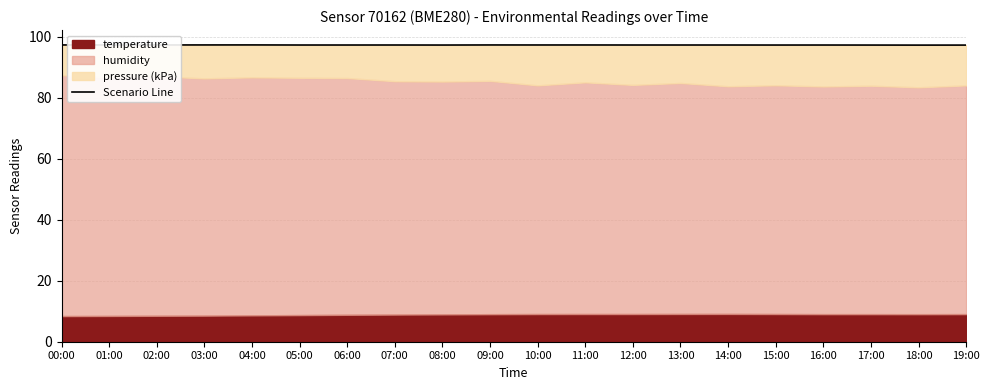

How many interior local valleys (lower than both neighbors) does the data have?

7